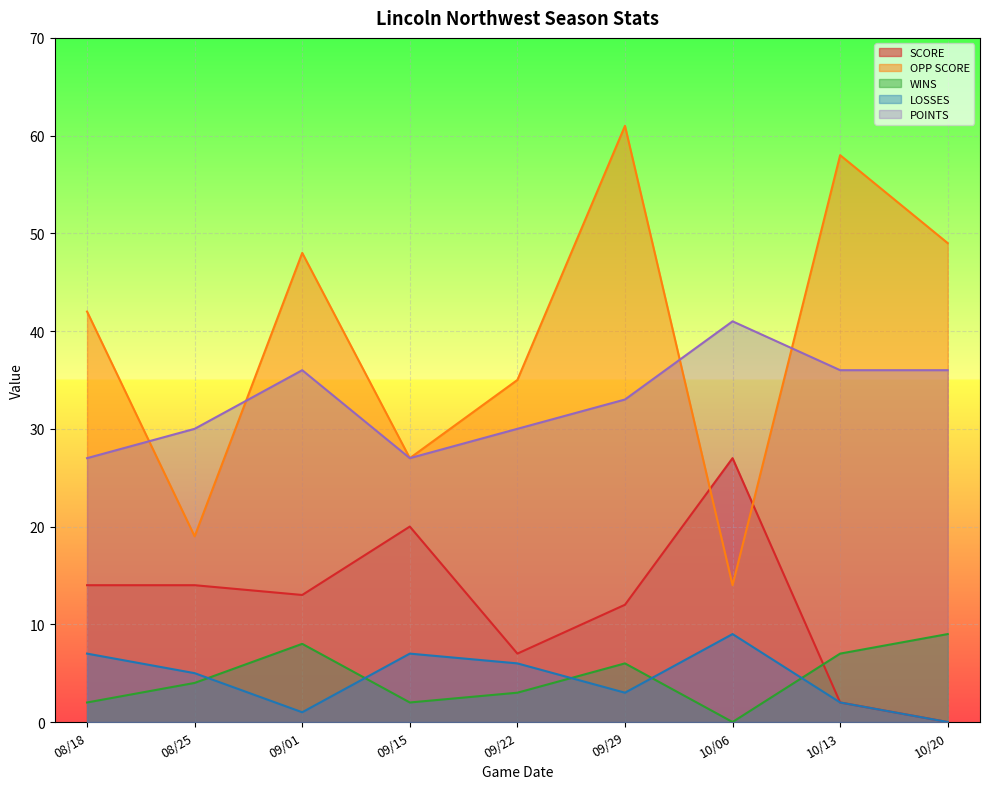

Which label corresponds to the smallest value in the chart?

10/20